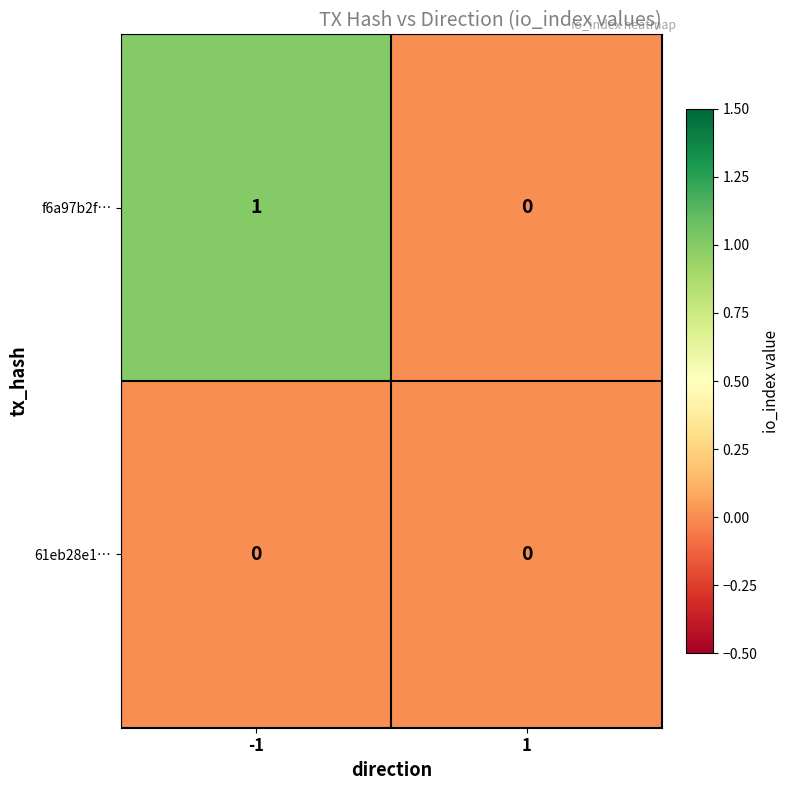

Between -1 and 1, which series saw the biggest shift?

f6a97b2f…